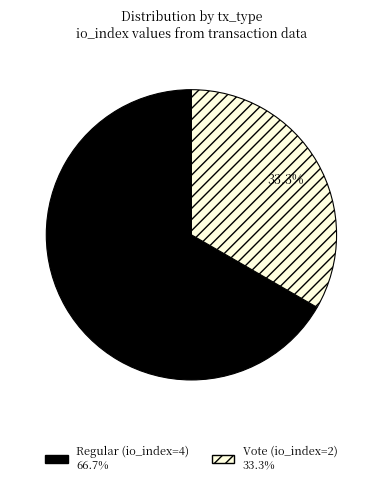

Is it true that Regular (io_index=4) is 59% of the pie?

False